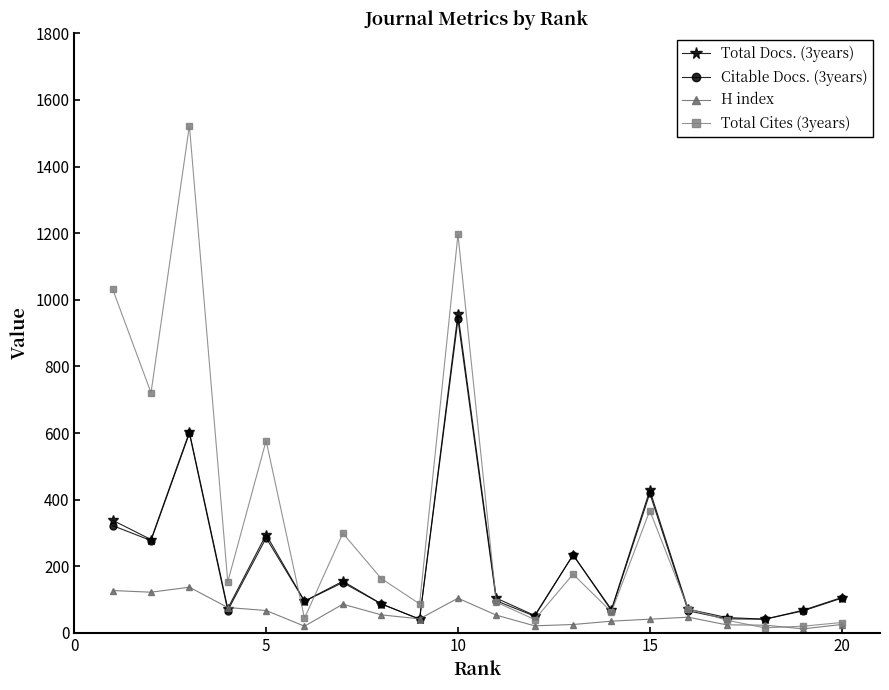

What is the value of the Total Docs. (3years) point at the 19th from the left?

68